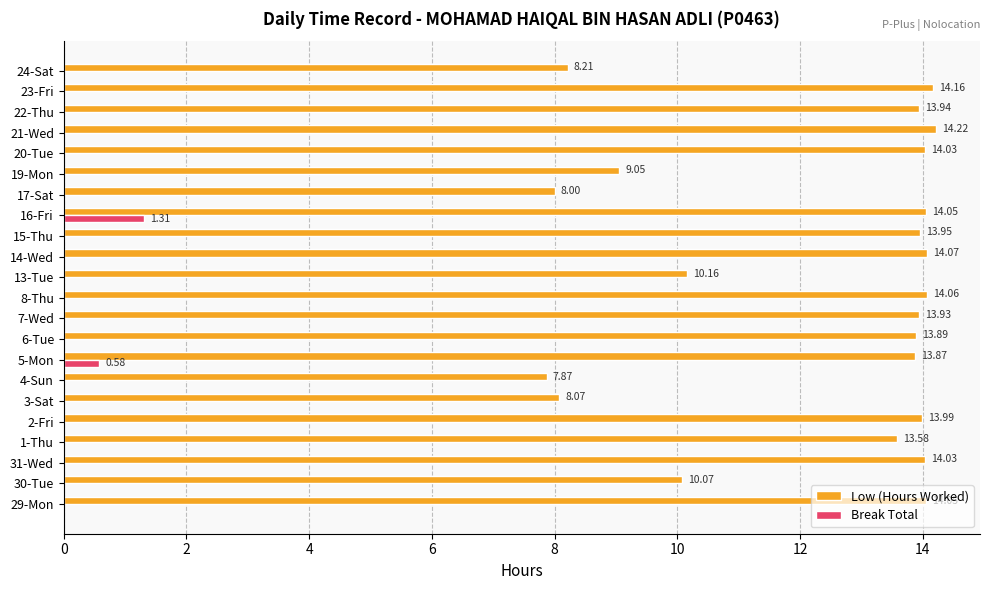

Between 29-Mon and 31-Wed, which series saw the biggest shift?

Low (Hours Worked)